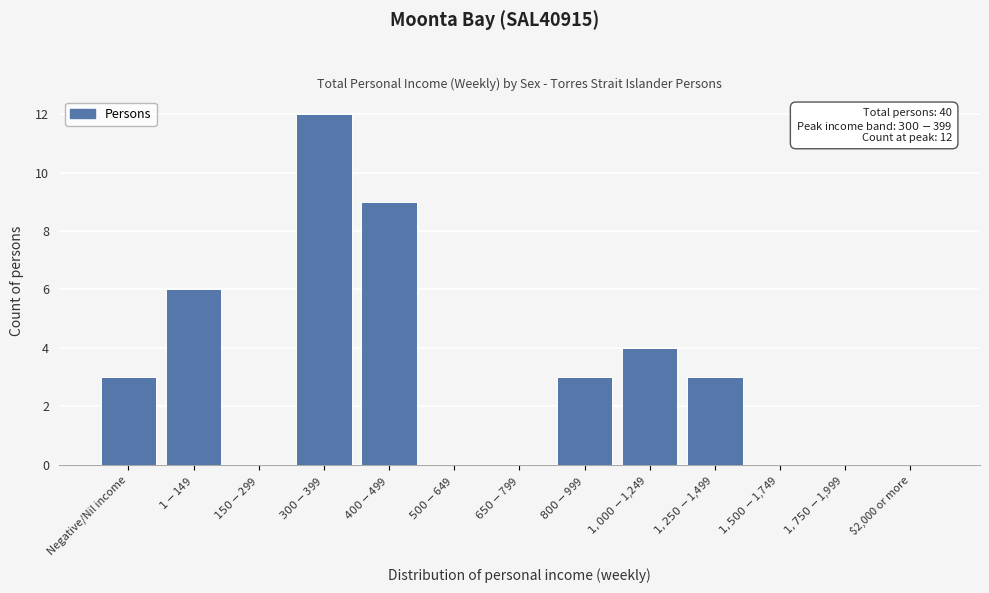

What is the maximum value shown in the chart?

12